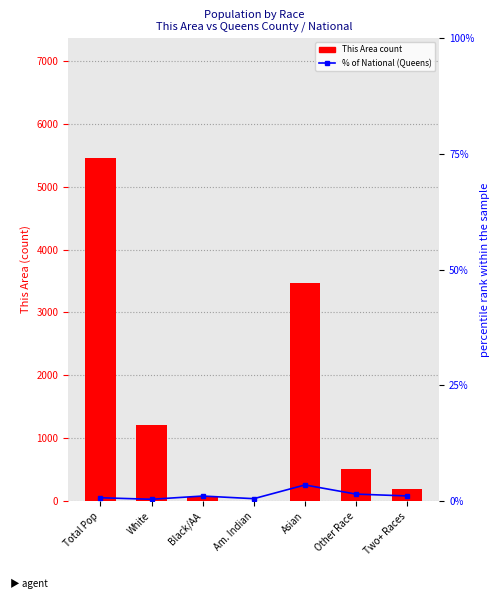

Count the number of categories in the chart.

7